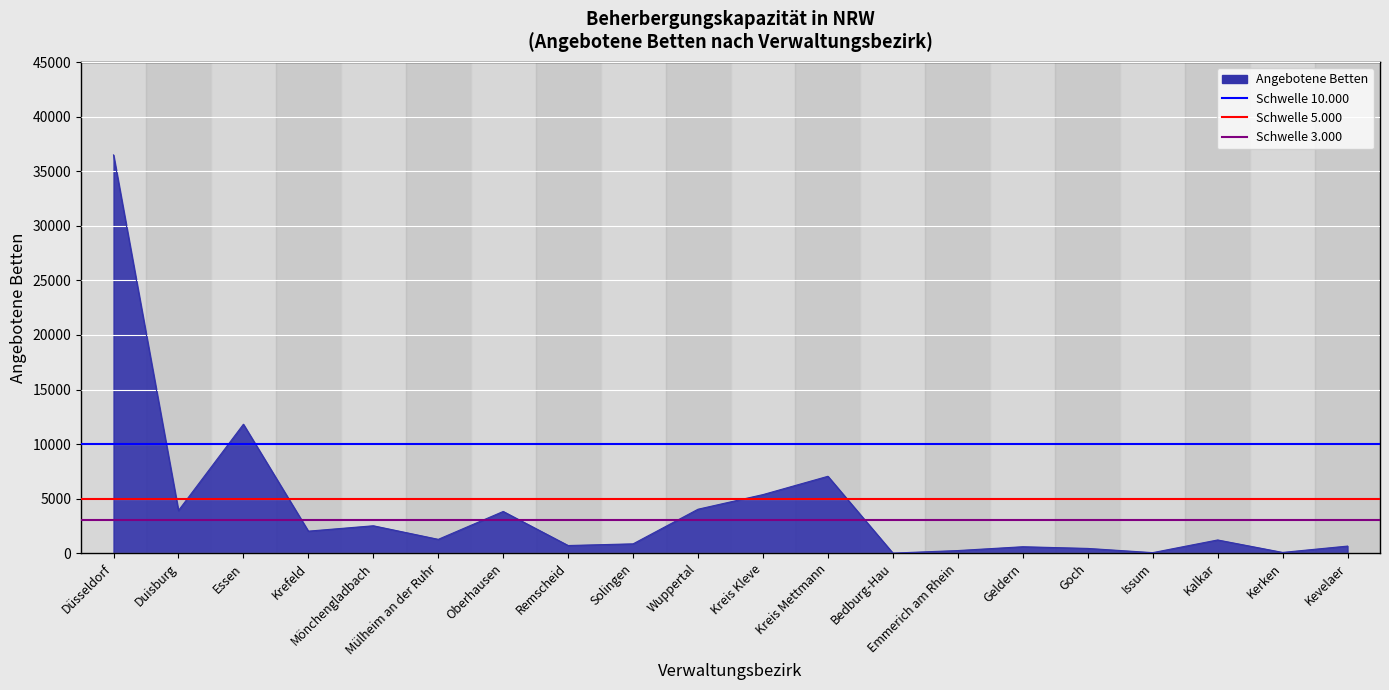

What position from the left is Issum?

17